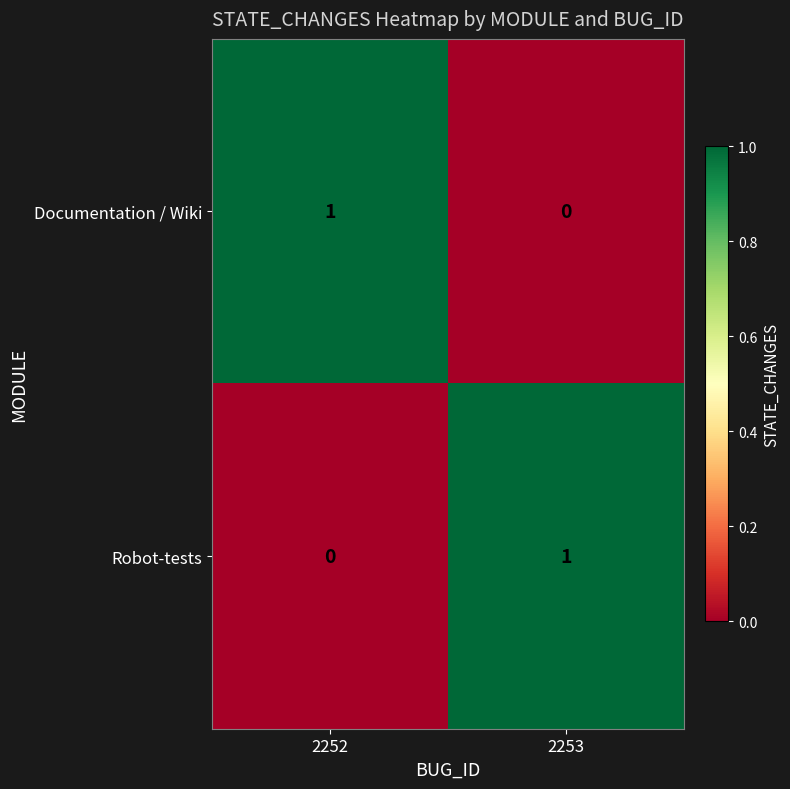

At how many categories does at least one series exceed 0?

2